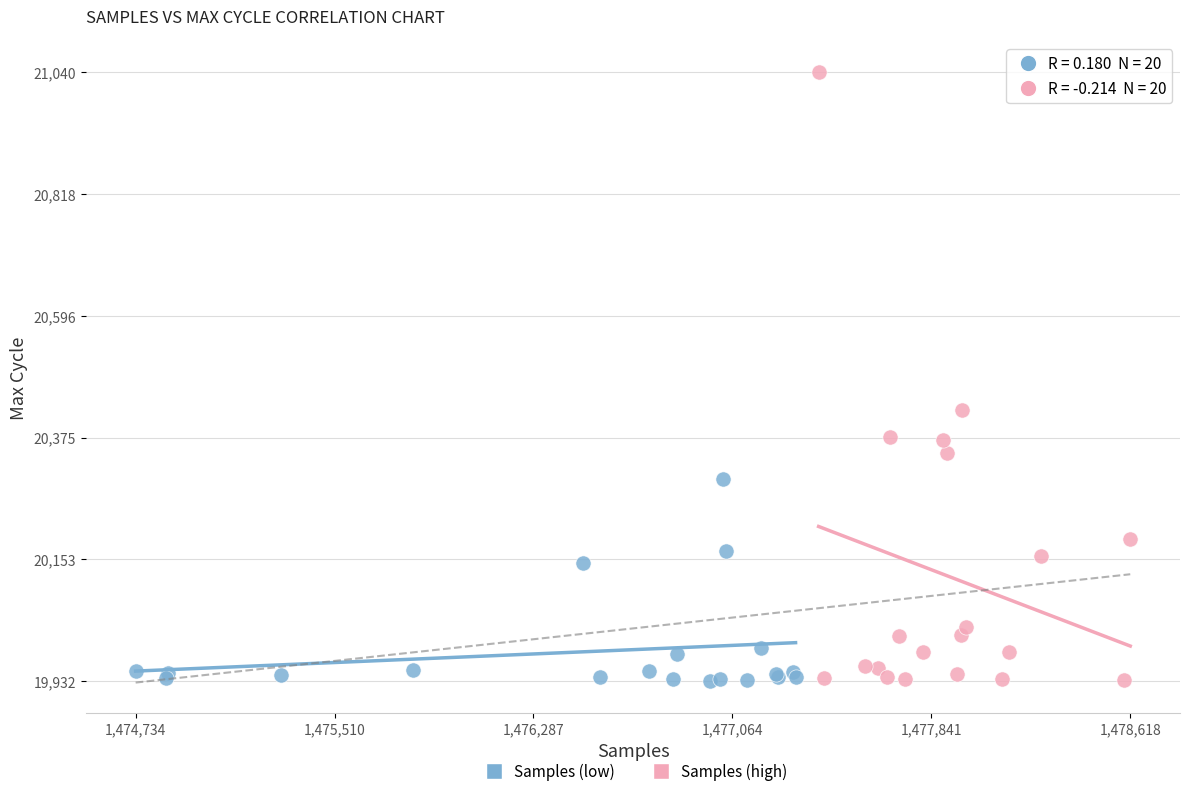

Which series reaches the maximum Y coordinate?

Samples (high)